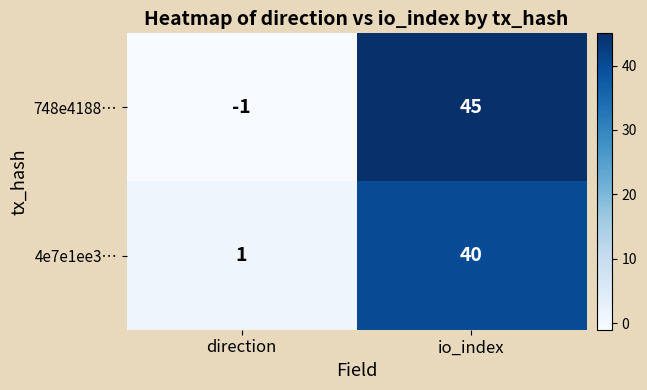

List the series in order of their peak value, highest first.

748e4188…, 4e7e1ee3…